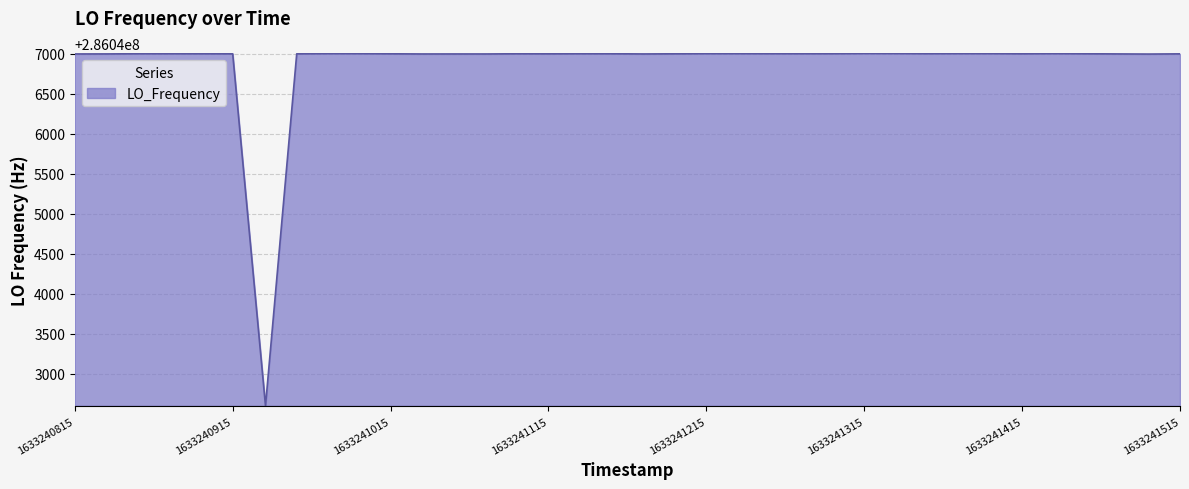

What is the difference between the maximum and minimum values?

4407.7